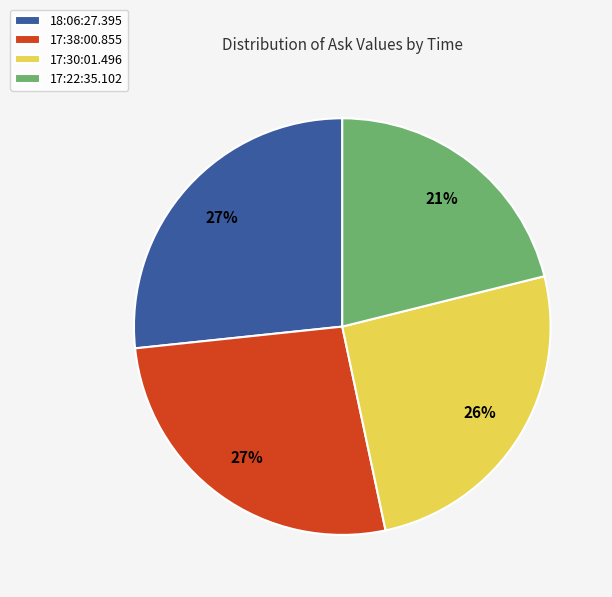

Count the number of slices in the pie.

4